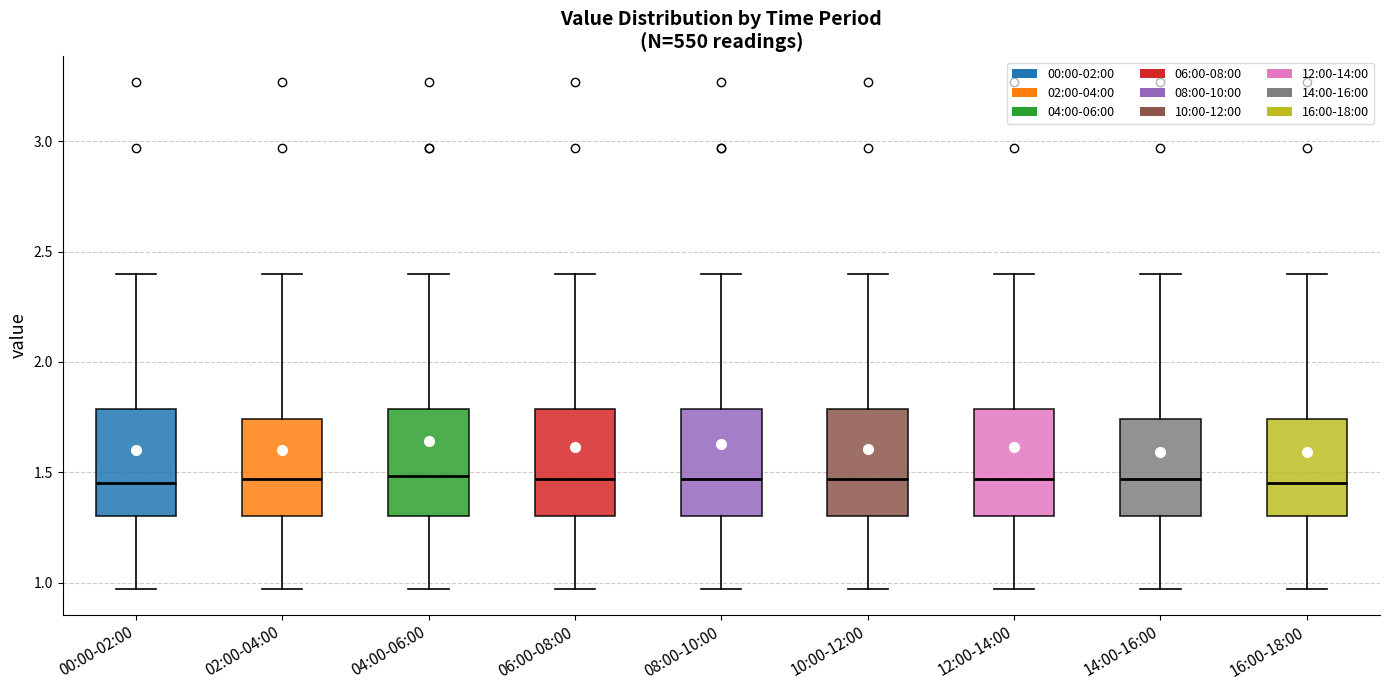

Reading left to right, transcribe this box plot: for each box, give where its median line is, the range the box spans, and where its two whiskers end, as read against the y-axis. The values are not printed on the chart, so give them approximately, as read against the axis.

00:00-02:00: median 1.45, box 1.30 to 1.80, whiskers 0.95 to 2.40
02:00-04:00: median 1.45, box 1.30 to 1.75, whiskers 0.95 to 2.40
04:00-06:00: median 1.50, box 1.30 to 1.80, whiskers 0.95 to 2.40
06:00-08:00: median 1.45, box 1.30 to 1.80, whiskers 0.95 to 2.40
08:00-10:00: median 1.45, box 1.30 to 1.80, whiskers 0.95 to 2.40
10:00-12:00: median 1.45, box 1.30 to 1.80, whiskers 0.95 to 2.40
12:00-14:00: median 1.45, box 1.30 to 1.80, whiskers 0.95 to 2.40
14:00-16:00: median 1.45, box 1.30 to 1.75, whiskers 0.95 to 2.40
16:00-18:00: median 1.45, box 1.30 to 1.75, whiskers 0.95 to 2.40